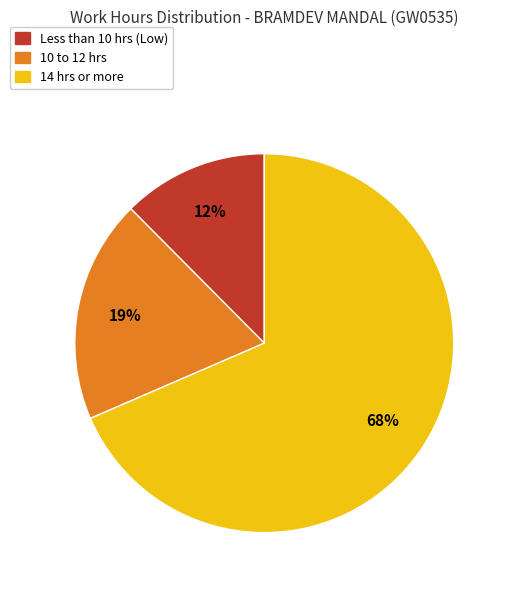

The Less than 10 hrs (Low) slice represents 12% of the pie. True or false?

True